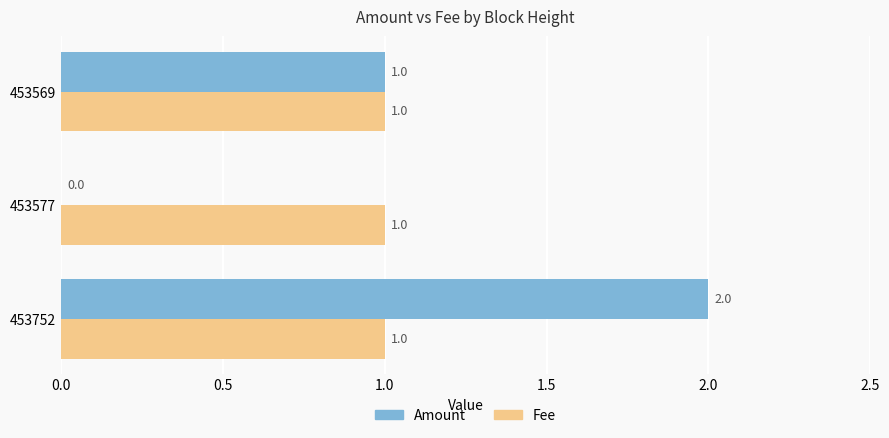

How many Amount values are between 0 and 2?

3